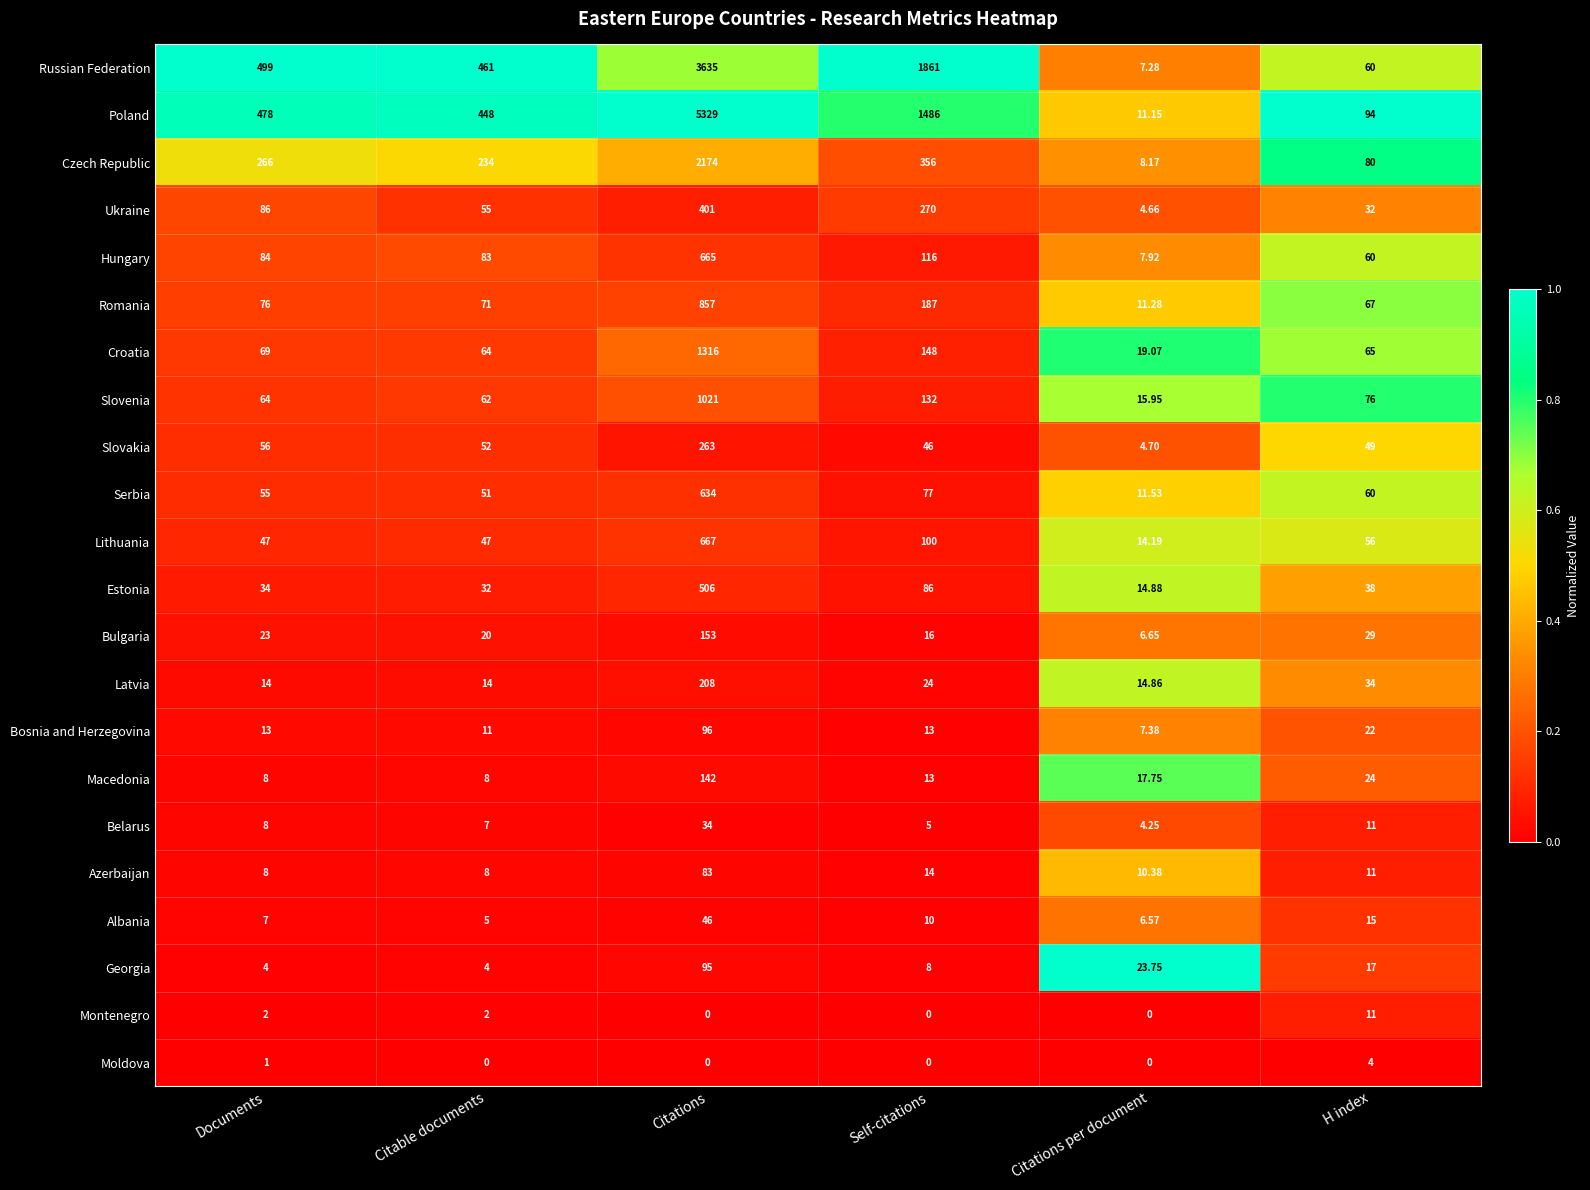

At which label does Estonia first exceed 38?

Citations